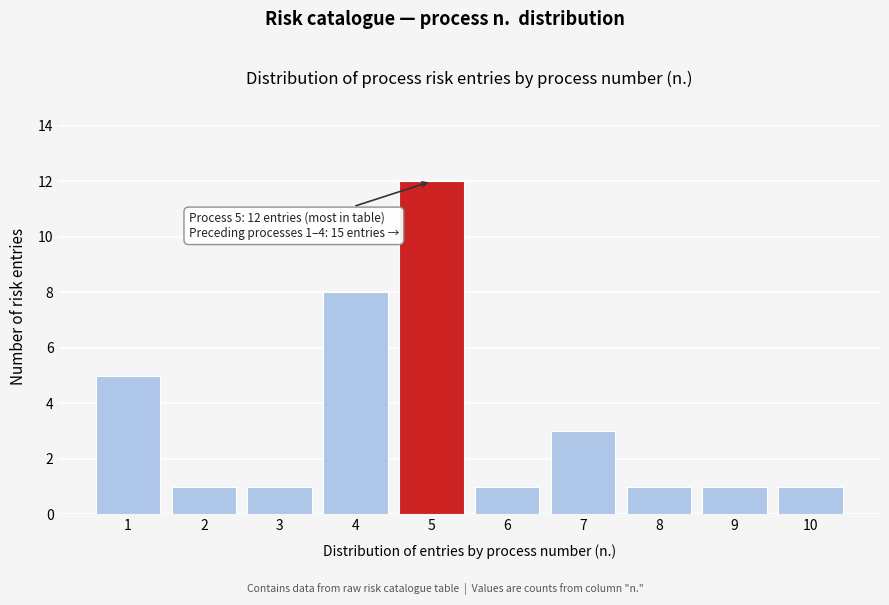

Reading left to right, list all the values displayed in this chart.

1=5	2=1	3=1	4=8	5=12	6=1	7=3	8=1	9=1	10=1